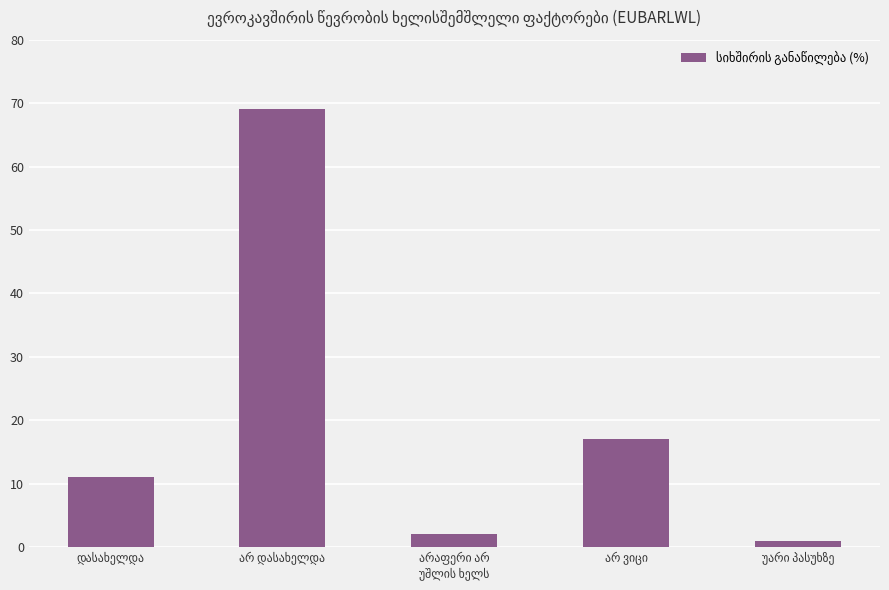

What is the average value?

20